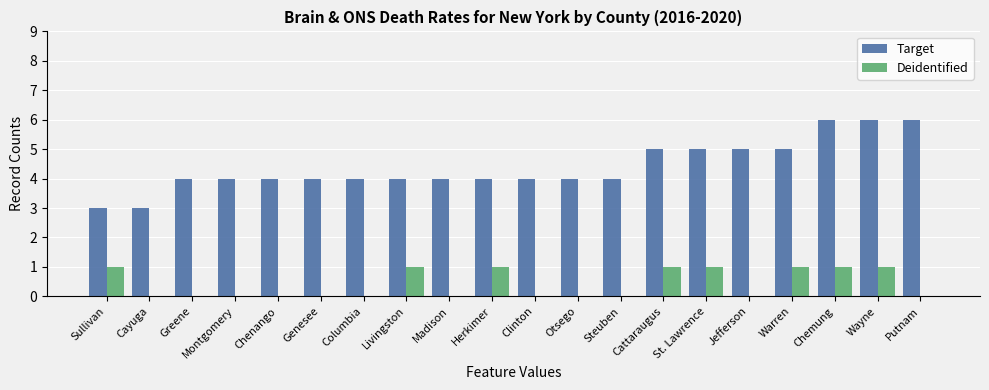

What is the sum of all Deidentified values?

8